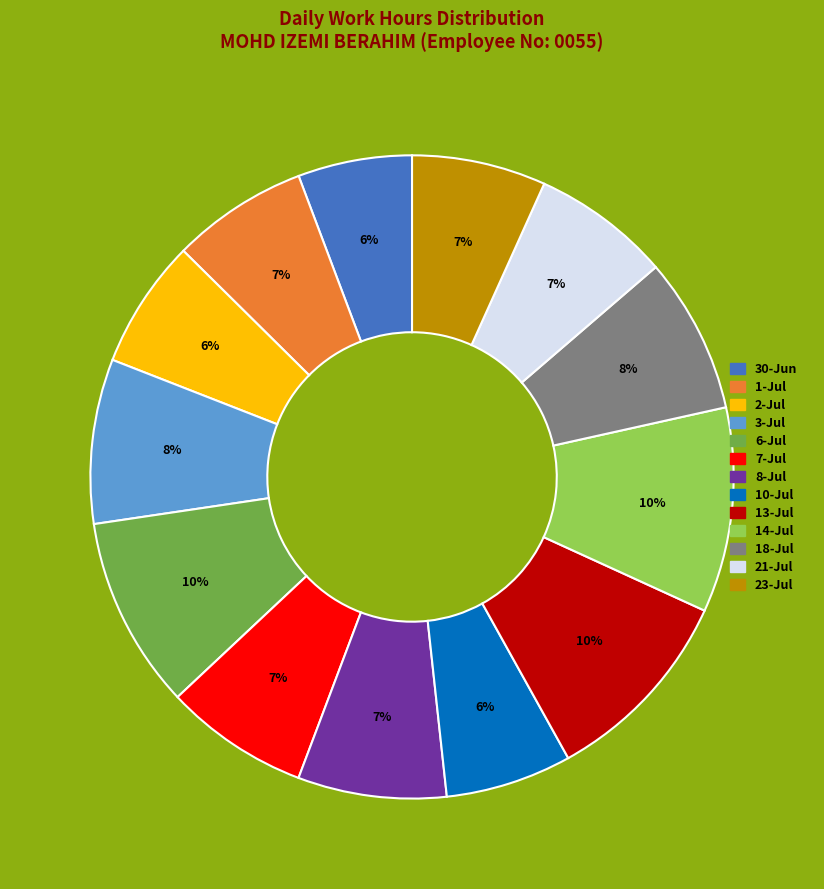

Does any single category account for the majority?

No